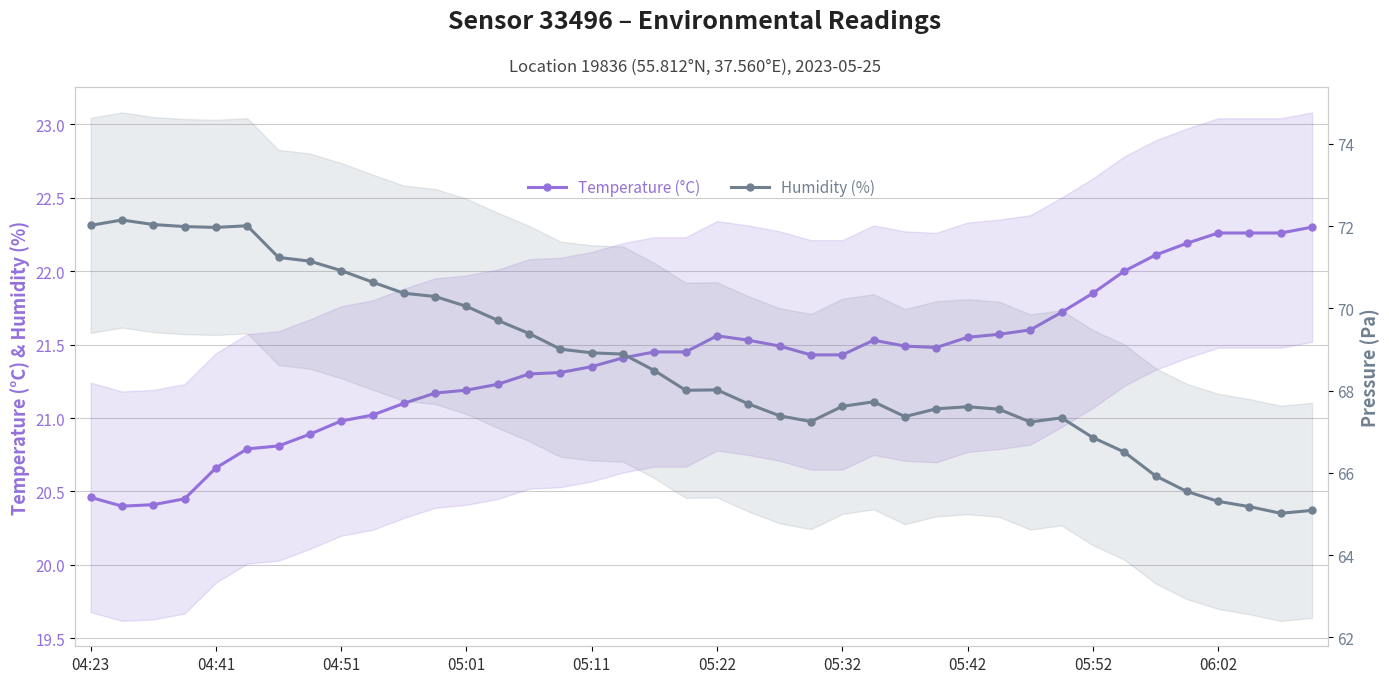

What position from the left is 10?

11